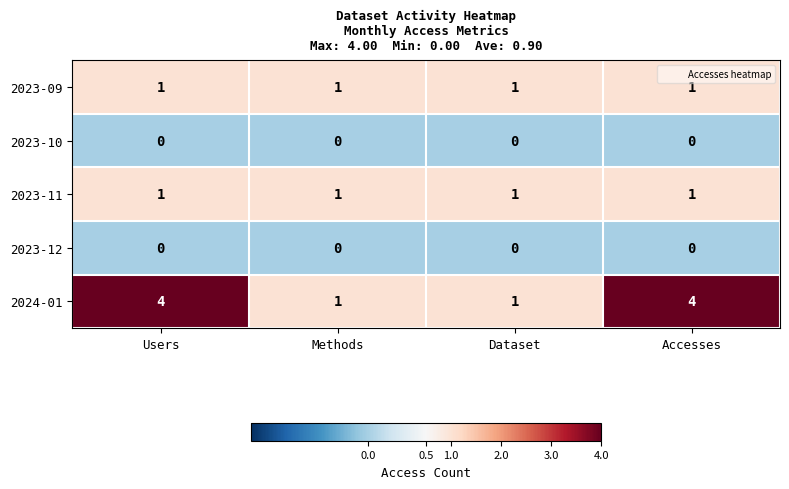

The 2023-12 series shows 0 at Accesses. True or false?

True